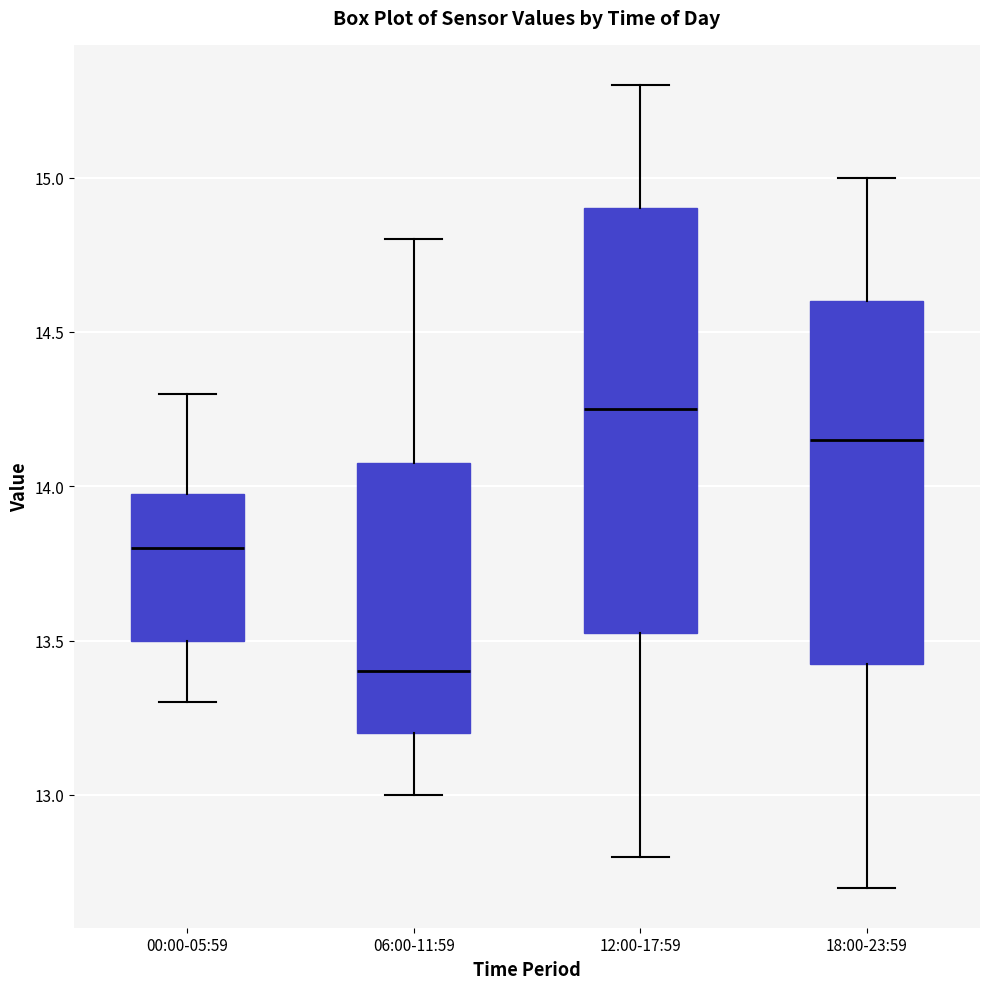

Reading left to right, transcribe this box plot: for each box, give where its median line is, the range the box spans, and where its two whiskers end, as read against the y-axis. The values are not printed on the chart, so give them approximately, as read against the axis.

00:00-05:59: median 13.80, box 13.50 to 14.00, whiskers 13.30 to 14.30
06:00-11:59: median 13.40, box 13.20 to 14.10, whiskers 13.00 to 14.80
12:00-17:59: median 14.25, box 13.55 to 14.90, whiskers 12.80 to 15.30
18:00-23:59: median 14.15, box 13.45 to 14.60, whiskers 12.70 to 15.00